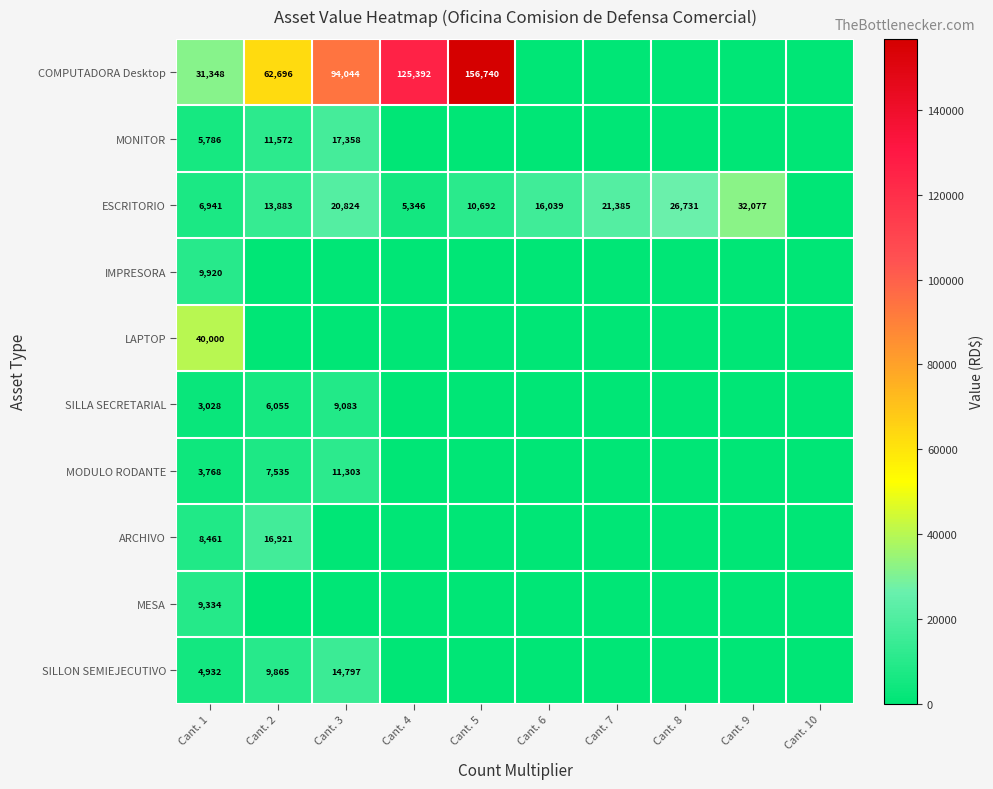

The value of MODULO RODANTE at Cant. 3 is 17034. True or false?

False